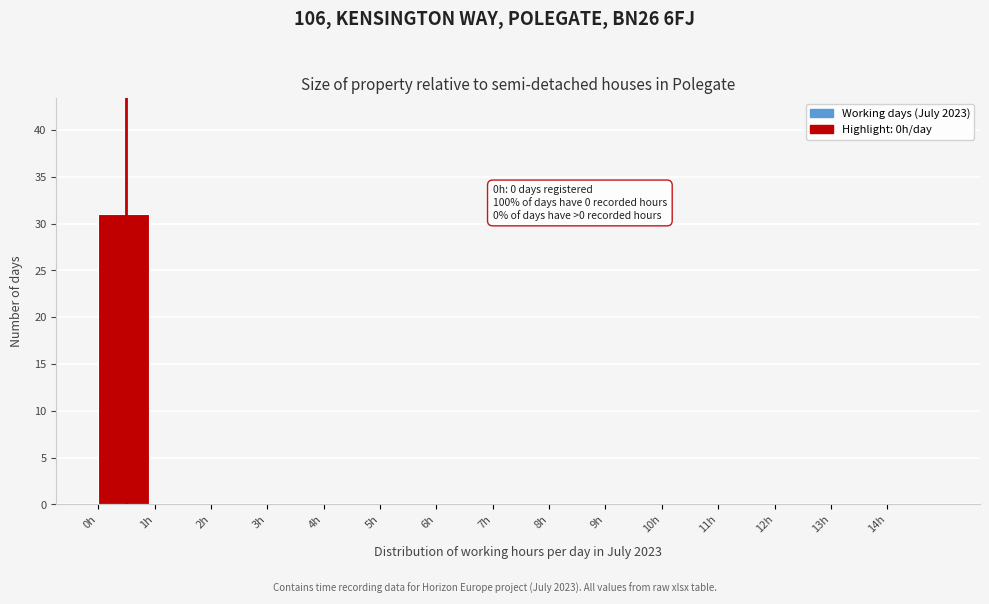

Which range on the x-axis has the tallest bar?

0 to 1